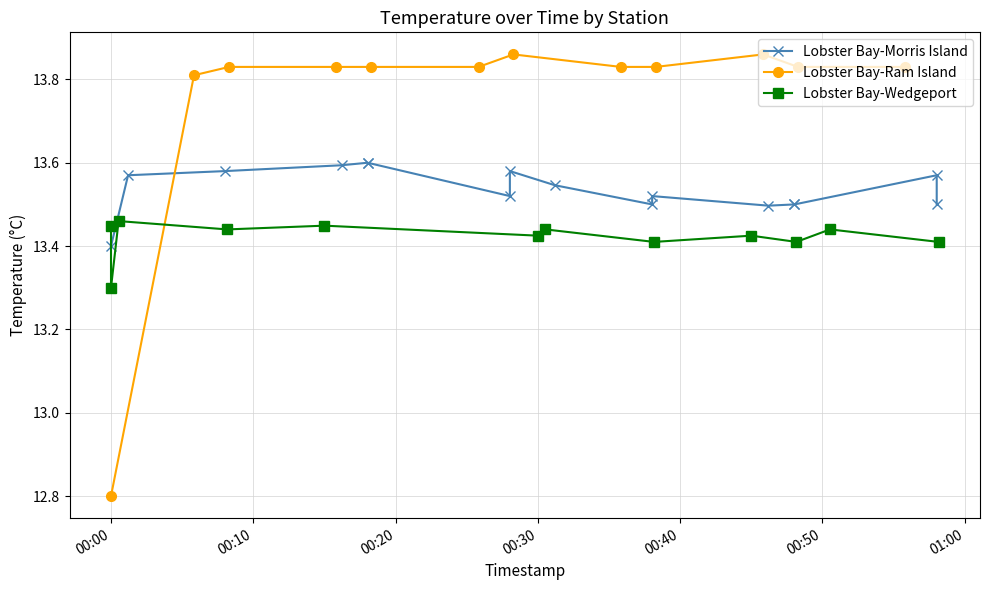

Count the Lobster Bay-Ram Island values in the range 13 to 14.

11